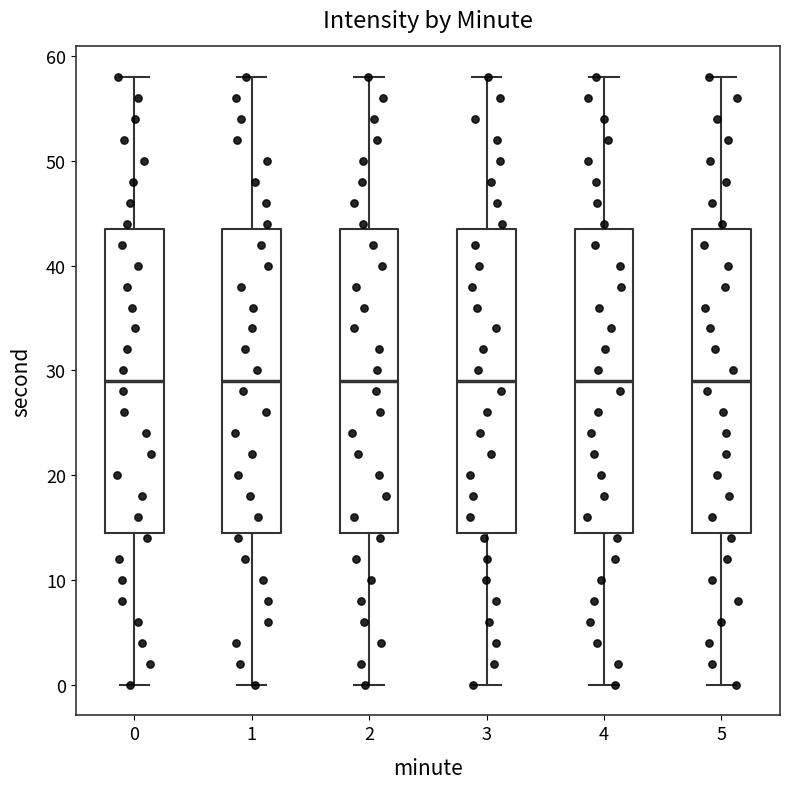

Reading left to right, read every box against the y-axis: the position of its median line, the range the box covers, and the ends of its whiskers. The values are not printed on the chart, so give them approximately, as read against the axis.

0: median 29, box 15 to 44, whiskers 0 to 58
1: median 29, box 15 to 44, whiskers 0 to 58
2: median 29, box 15 to 44, whiskers 0 to 58
3: median 29, box 15 to 44, whiskers 0 to 58
4: median 29, box 15 to 44, whiskers 0 to 58
5: median 29, box 15 to 44, whiskers 0 to 58